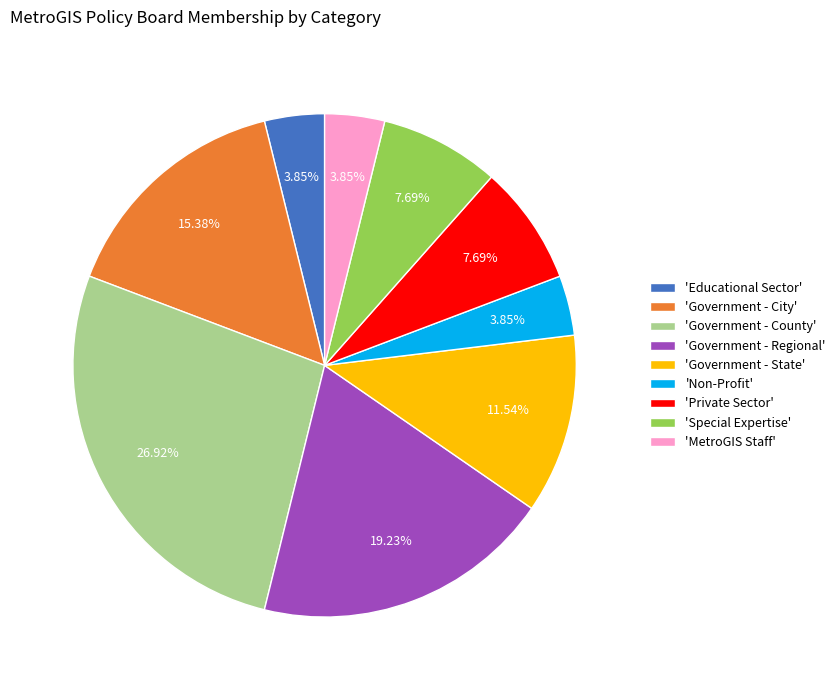

Is 'MetroGIS Staff' the majority of the pie?

No